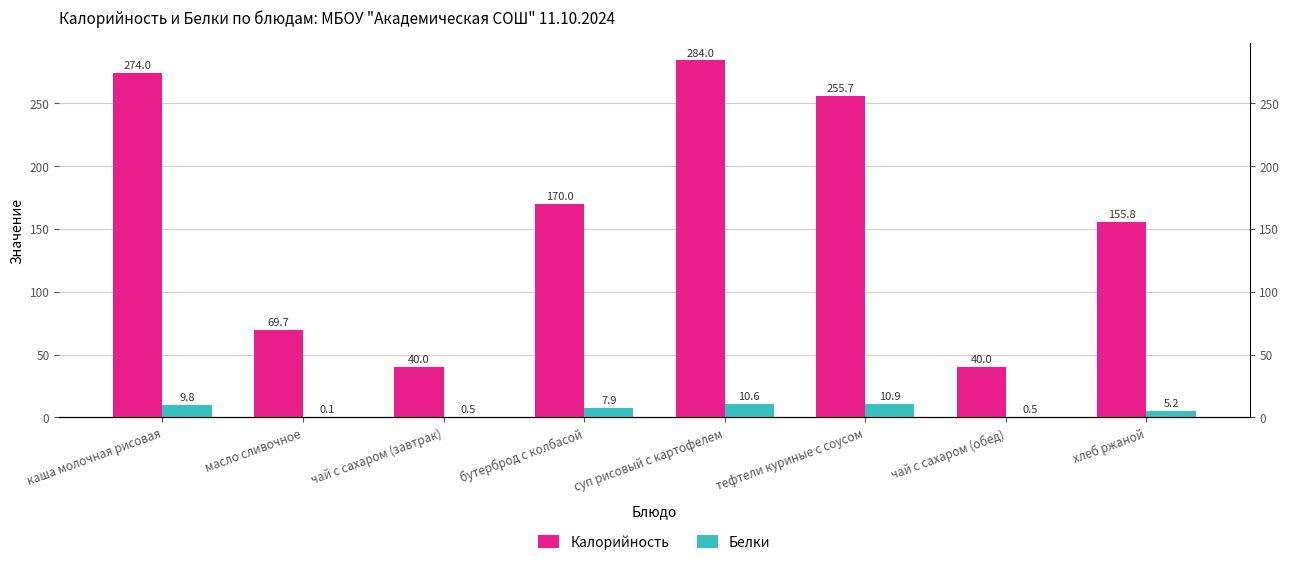

Reading left to right, transcribe all the data shown in this chart.

Калорийность: каша молочная рисовая=274.0	масло сливочное=69.7	чай с сахаром (завтрак)=40.0	бутерброд с колбасой=170.0	суп рисовый с картофелем=284.0	тефтели куриные с соусом=255.7	чай с сахаром (обед)=40.0	хлеб ржаной=155.8
Белки: каша молочная рисовая=9.8	масло сливочное=0.1	чай с сахаром (завтрак)=0.5	бутерброд с колбасой=7.9	суп рисовый с картофелем=10.6	тефтели куриные с соусом=10.9	чай с сахаром (обед)=0.5	хлеб ржаной=5.2